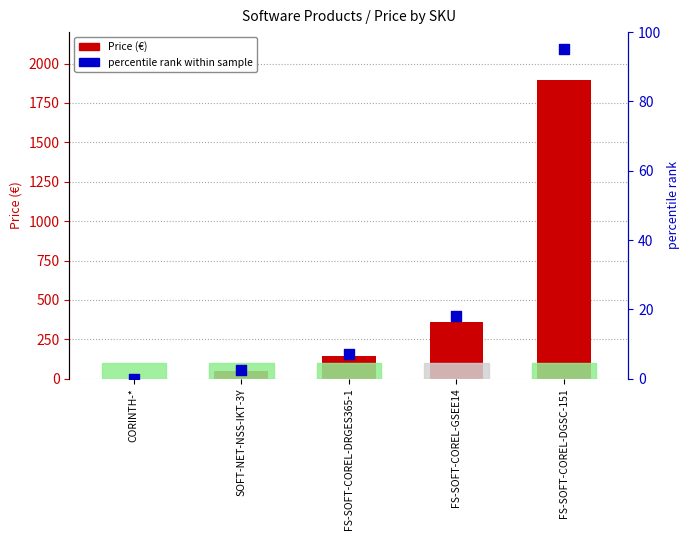

Which series has the largest Y range (max minus min)?

Price (€)